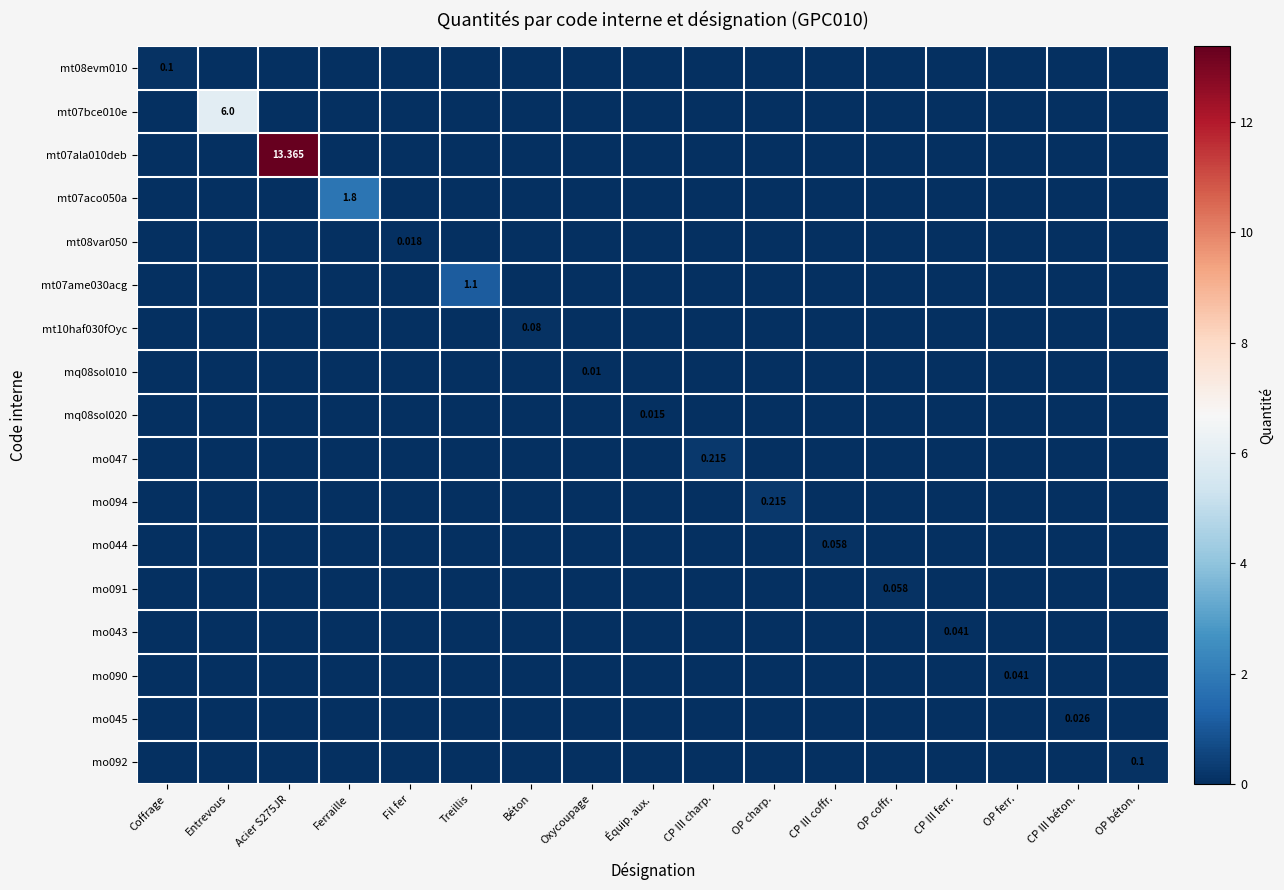

At which category is the sum across all series the highest?

Acier S275JR